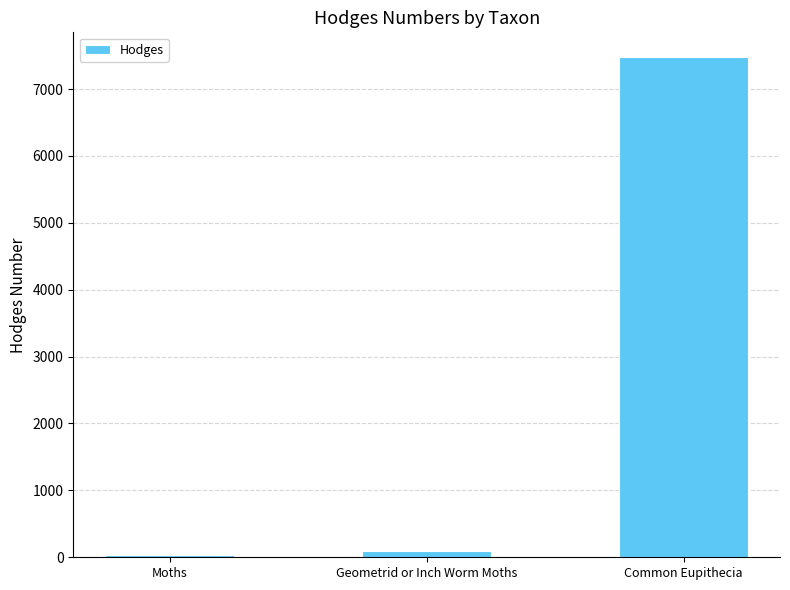

What is the difference between the maximum and minimum values?

7445.0